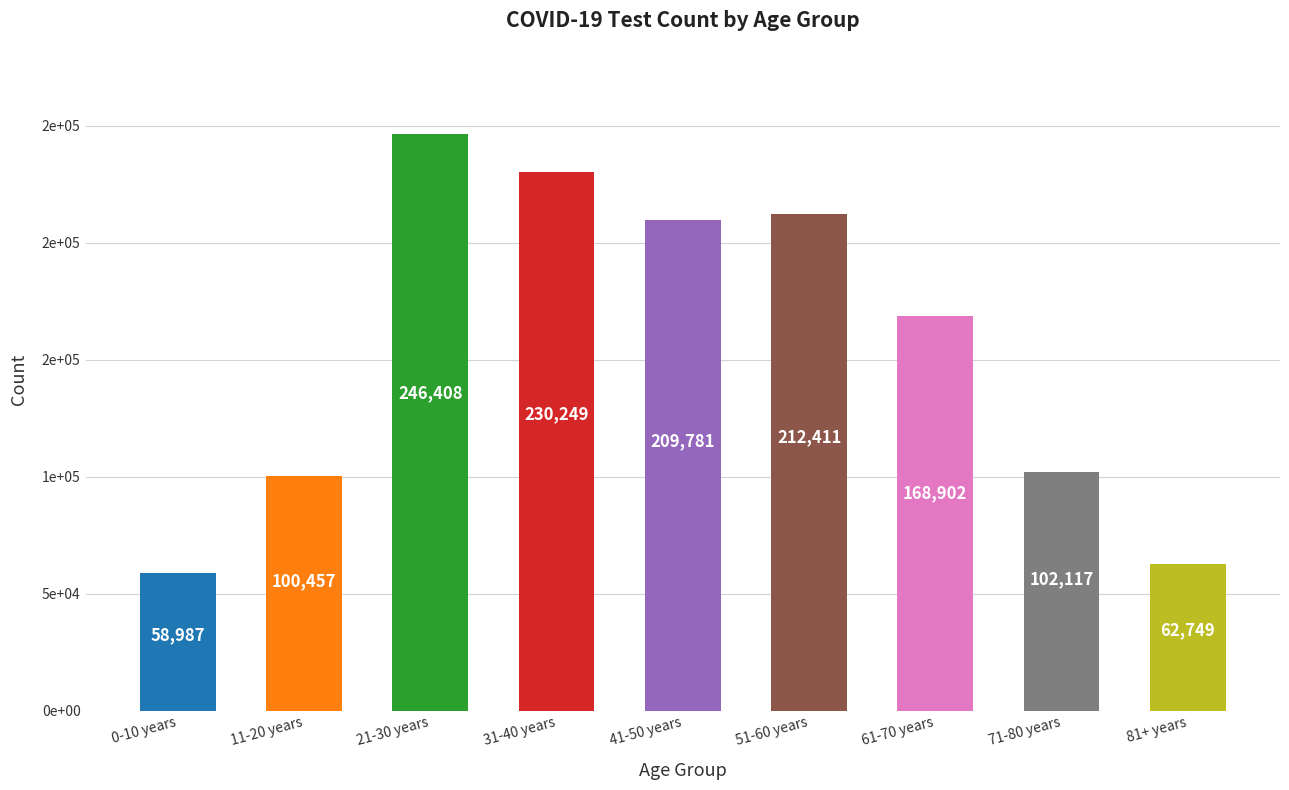

What is the minimum value shown in the chart?

58987